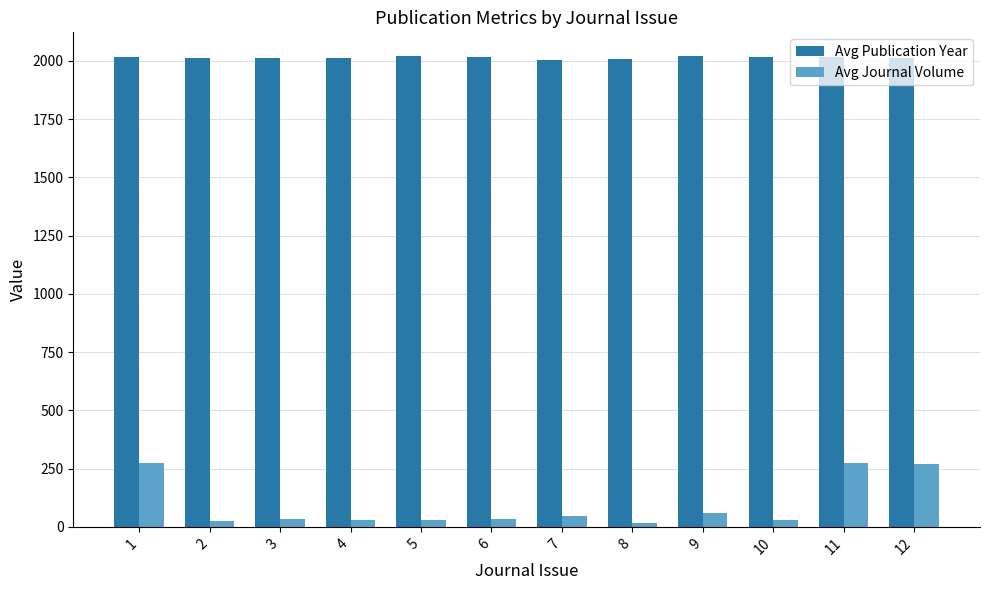

The value of Avg Publication Year at 9 is 2871. True or false?

False